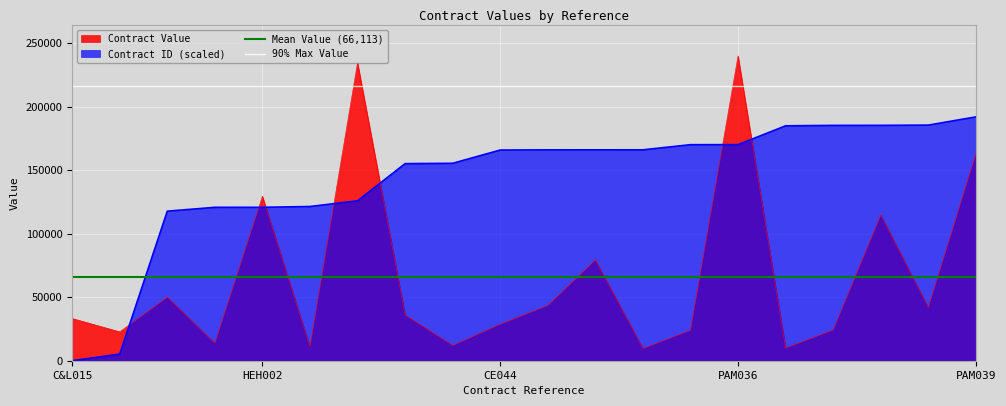

What is the average value of the 90% Max Value series?

216000.0